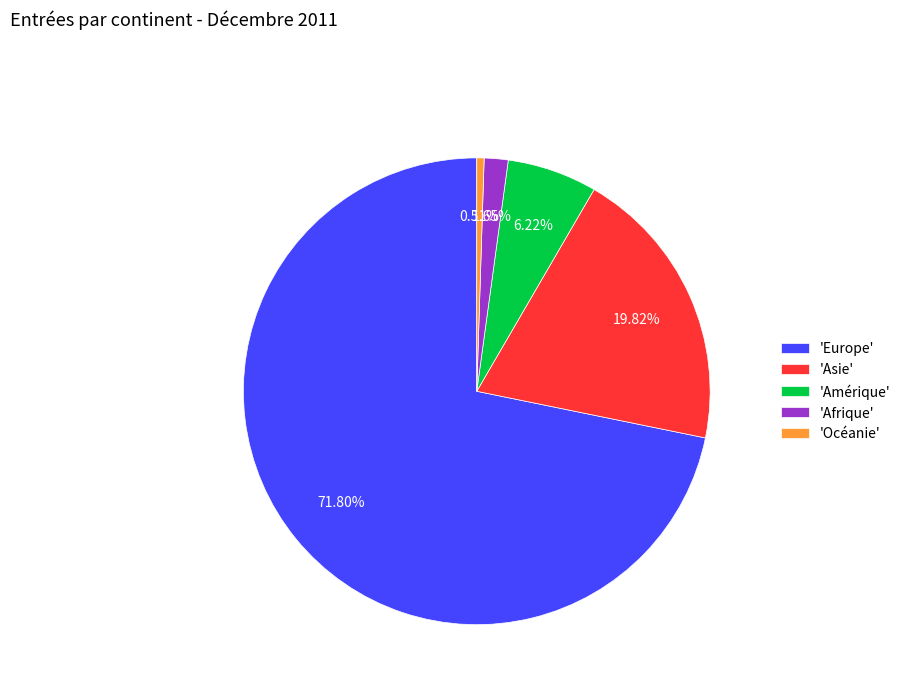

What is the largest slice in the pie chart?

'Europe'